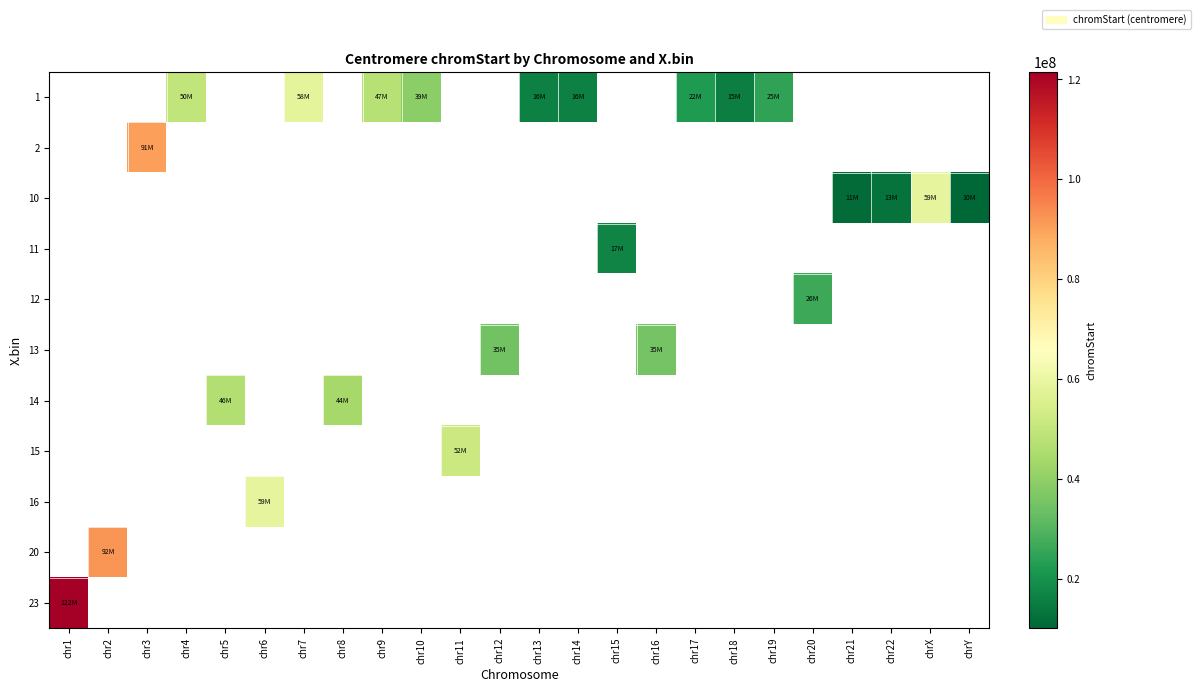

How many positive values does the 15 series have?

1